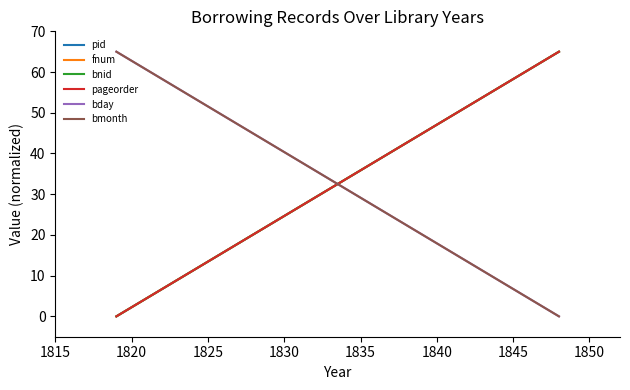

Which series changed the most between 1815 and 1820?

bnid